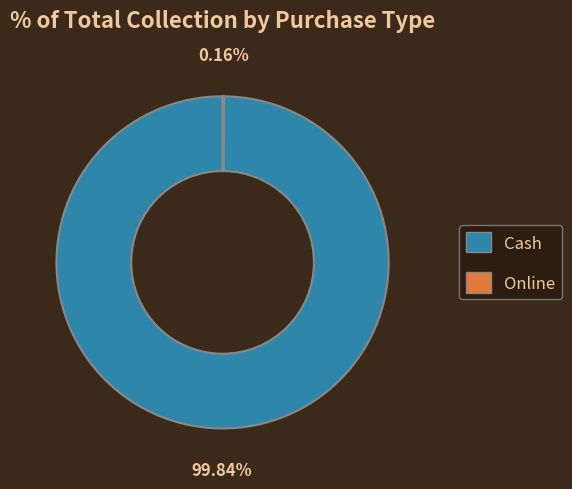

Which slice represents more than half of the pie?

Cash